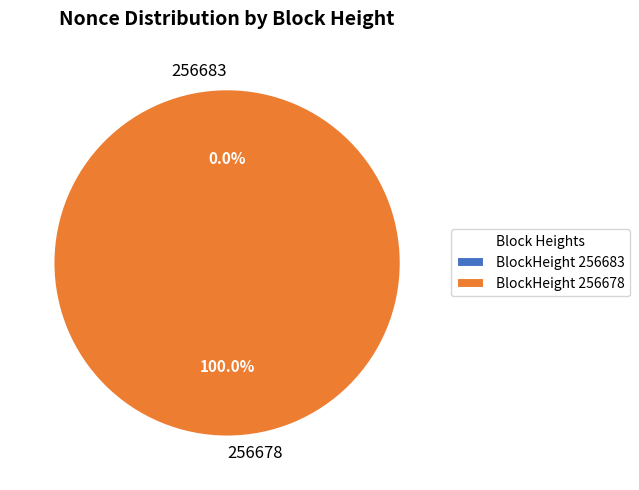

Does any single category account for the majority?

Yes